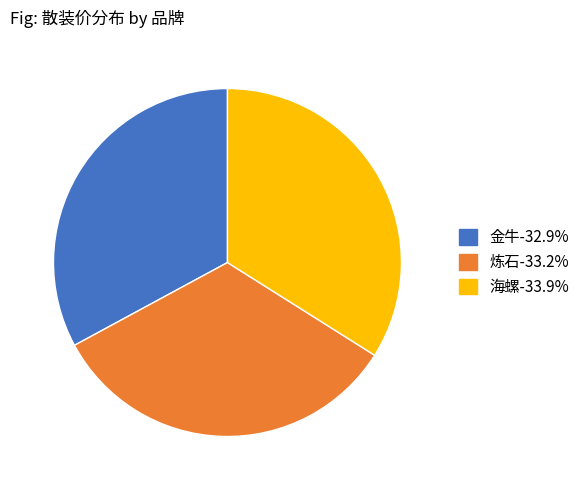

Which slice is the largest?

海螺